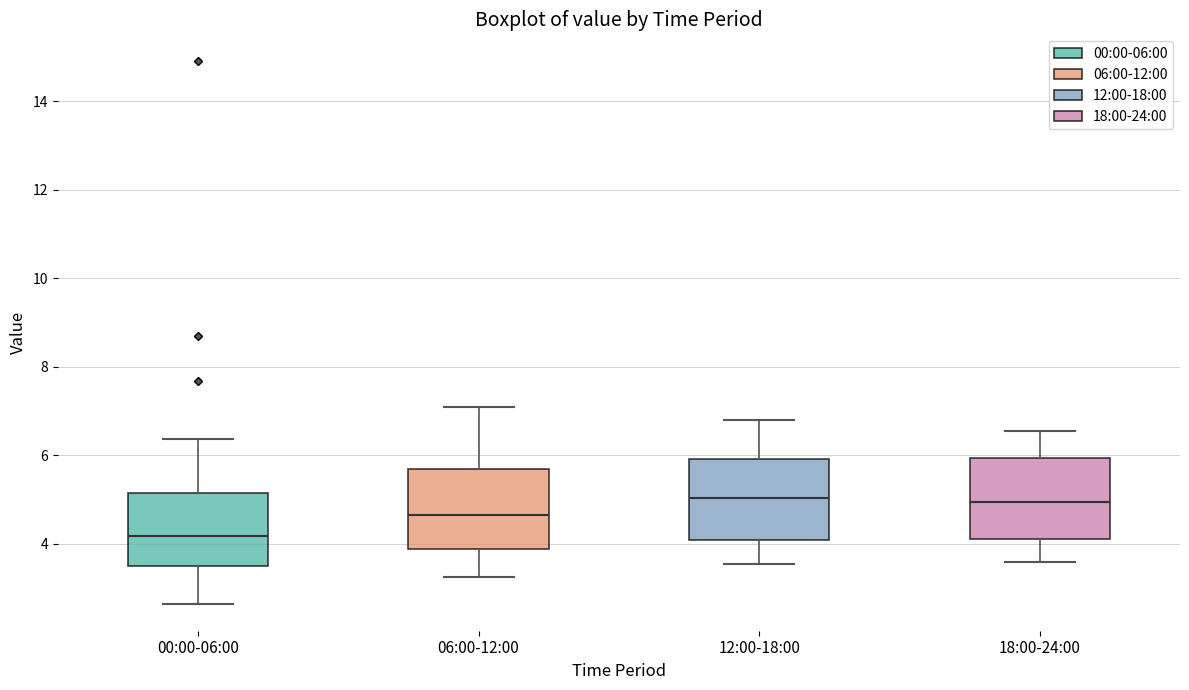

Reading left to right, read every box against the y-axis: the position of its median line, the range the box covers, and the ends of its whiskers. The values are not printed on the chart, so give them approximately, as read against the axis.

00:00-06:00: median 4.2, box 3.6 to 5.2, whiskers 2.6 to 6.4
06:00-12:00: median 4.6, box 3.8 to 5.6, whiskers 3.2 to 7.2
12:00-18:00: median 5.0, box 4.0 to 6.0, whiskers 3.6 to 6.8
18:00-24:00: median 5.0, box 4.2 to 6.0, whiskers 3.6 to 6.6